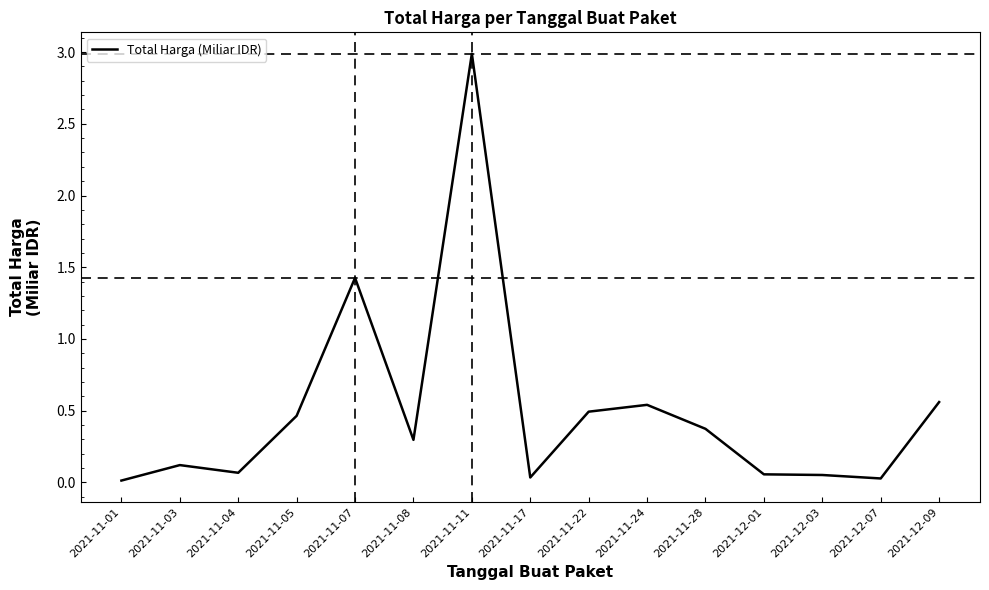

The chart shows a value of 0.5 at 2021-11-22. True or false?

True